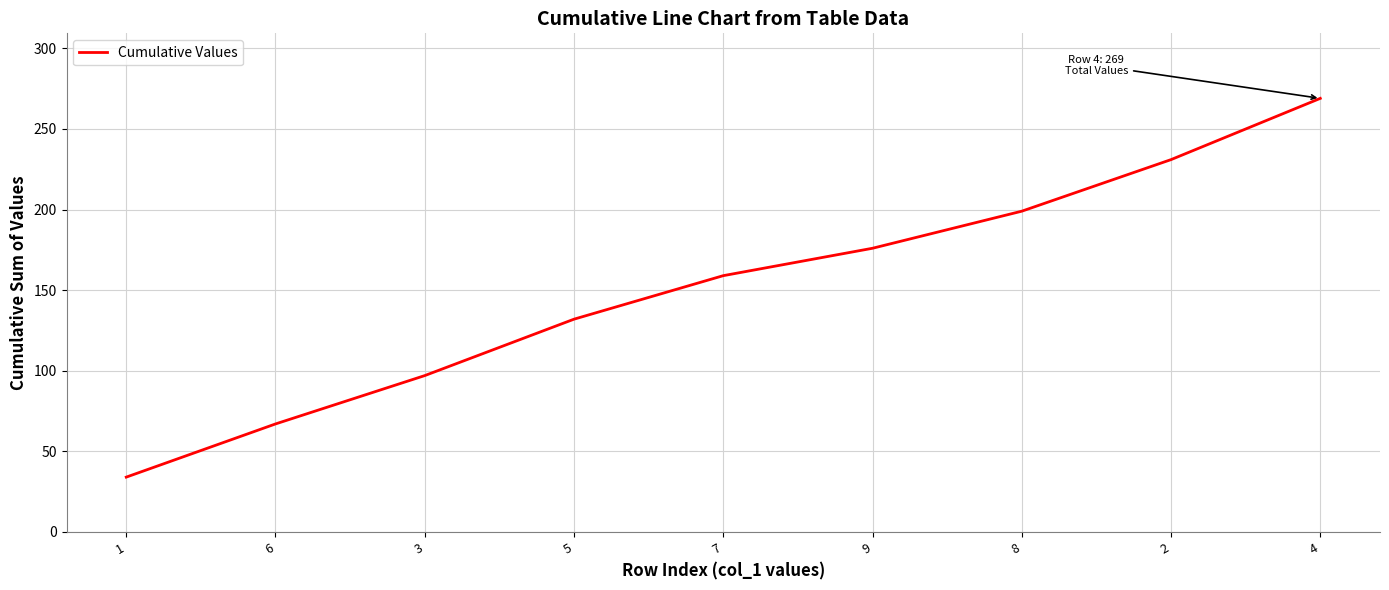

The value at 4 is 433. True or false?

False